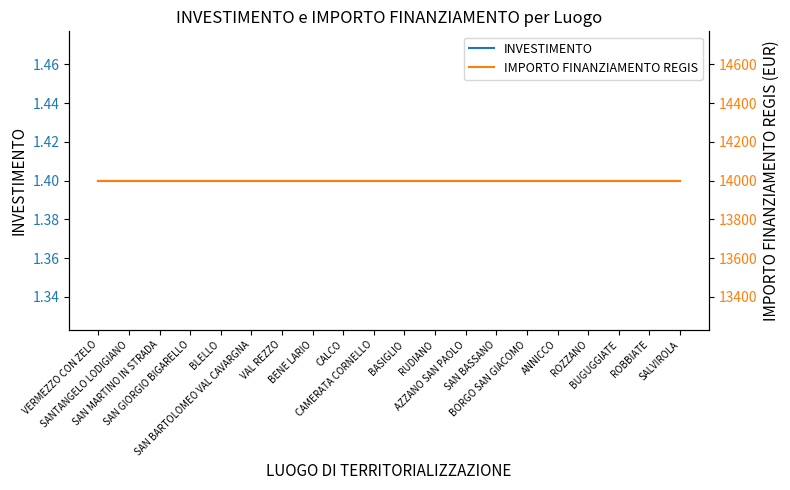

Which series has the largest range (max minus min)?

INVESTIMENTO